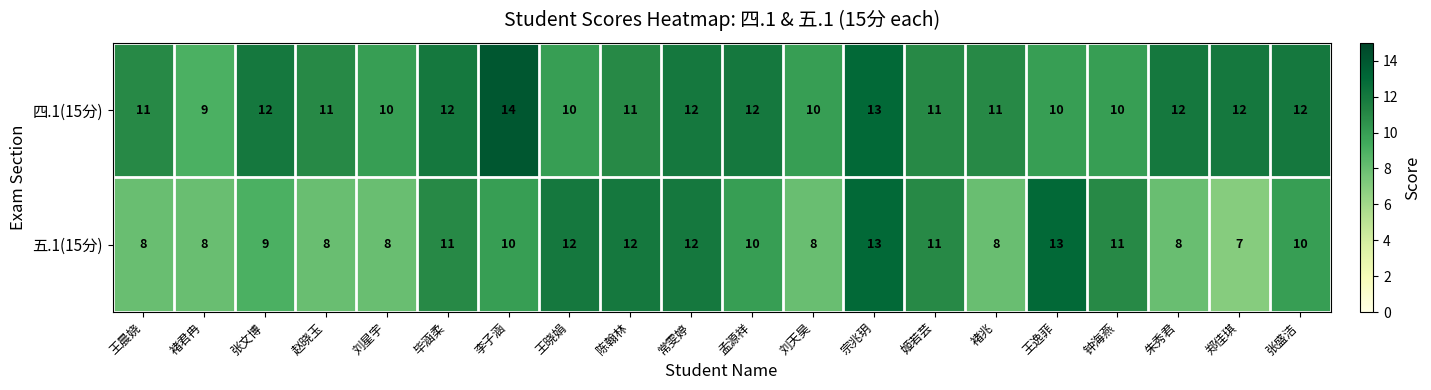

The 五.1(15分) series shows 10 at 孟源祥. True or false?

True